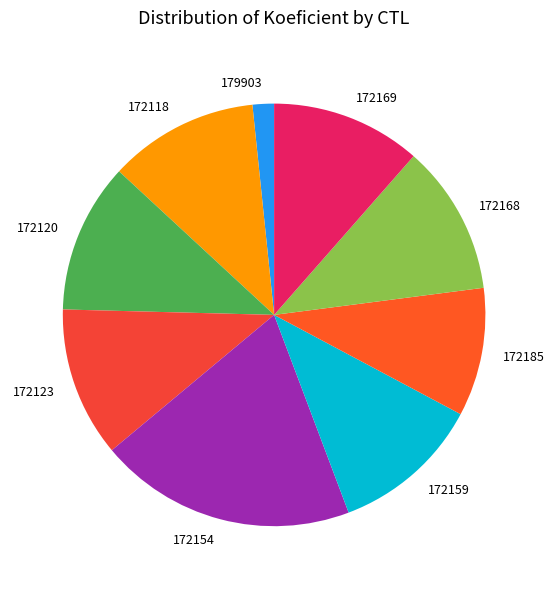

Which category has the biggest portion of the pie?

172154